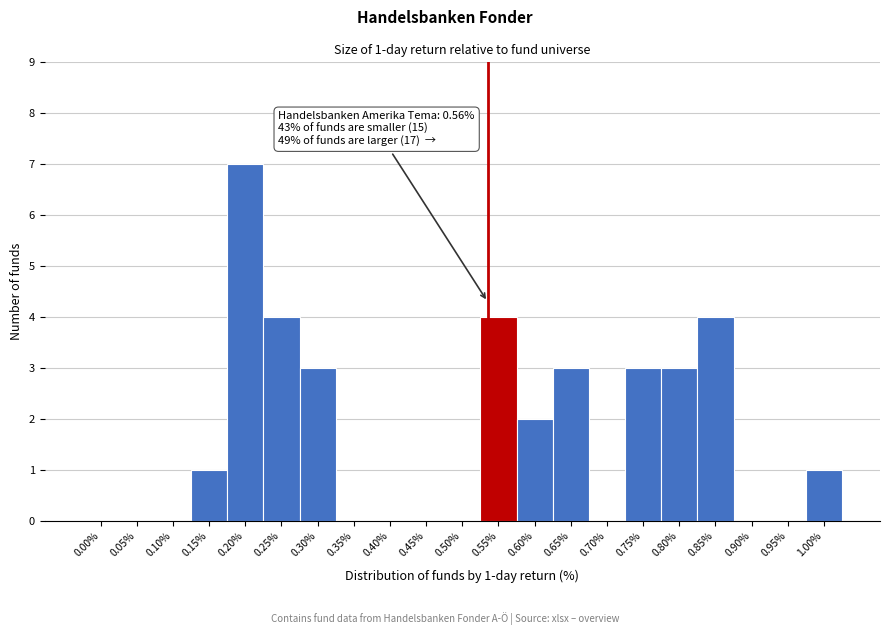

Reading left to right, extract all data points from this chart.

0.00%=0	0.05%=0	0.10%=0	0.15%=1	0.20%=7	0.25%=4	0.30%=3	0.35%=0	0.40%=0	0.45%=0	0.50%=0	0.55%=4	0.60%=2	0.65%=3	0.70%=0	0.75%=3	0.80%=3	0.85%=4	0.90%=0	0.95%=0	1.00%=1